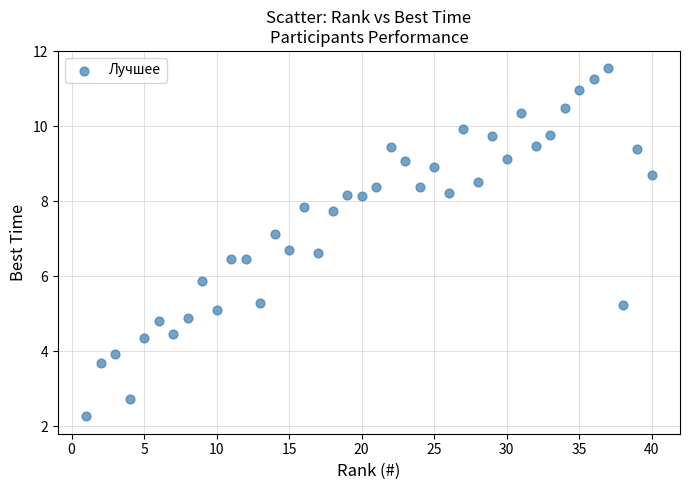

What is the range of Y values (max minus min)?

9.3